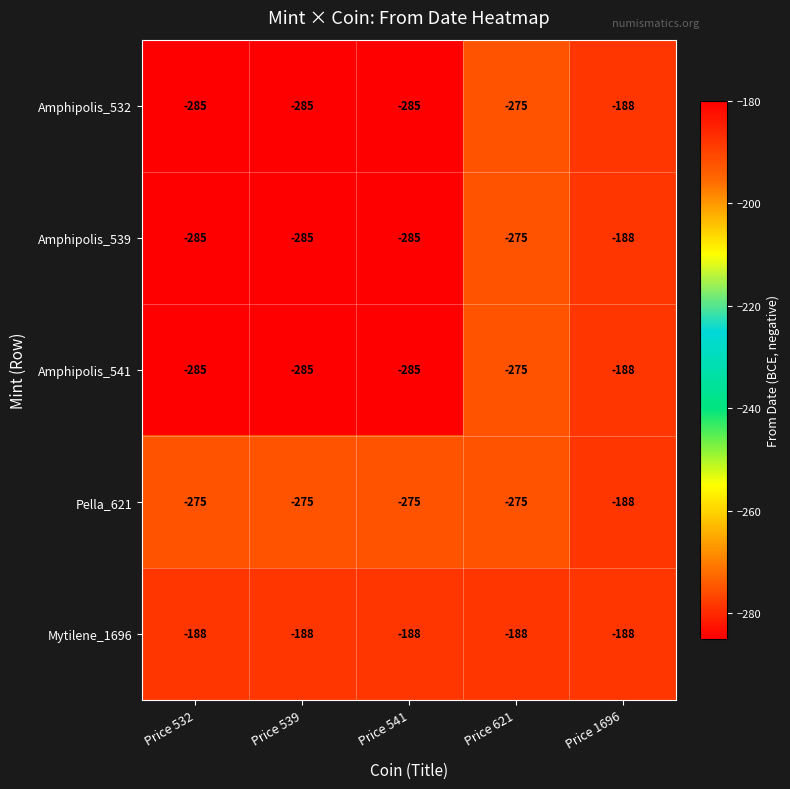

What is the difference between the highest and lowest values at Price 539?

97